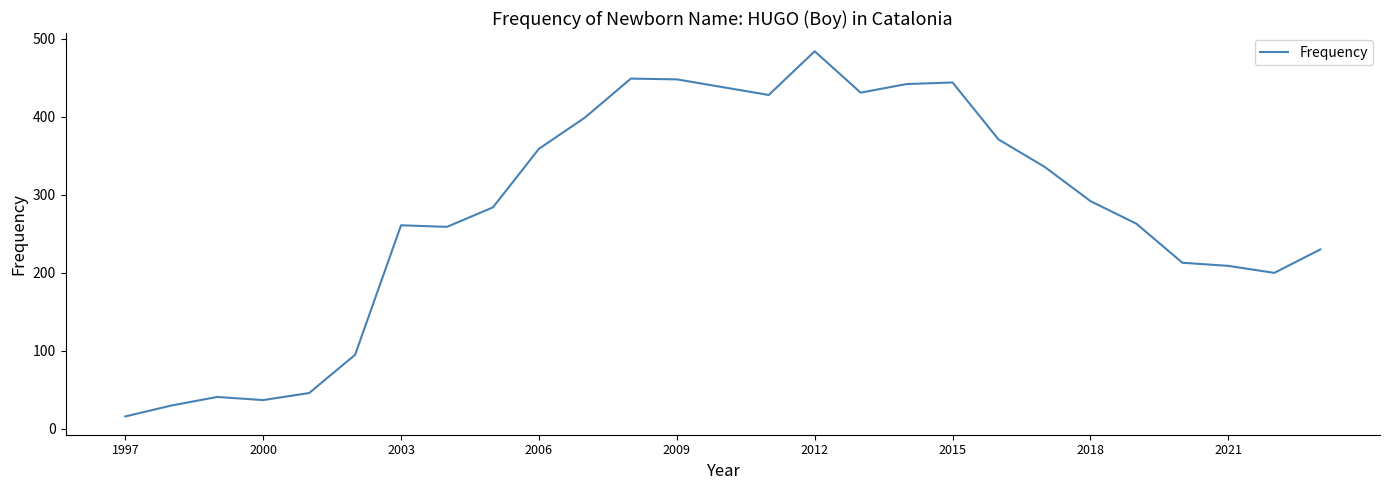

True or false: there are more than 2 points higher than both neighbors.

True